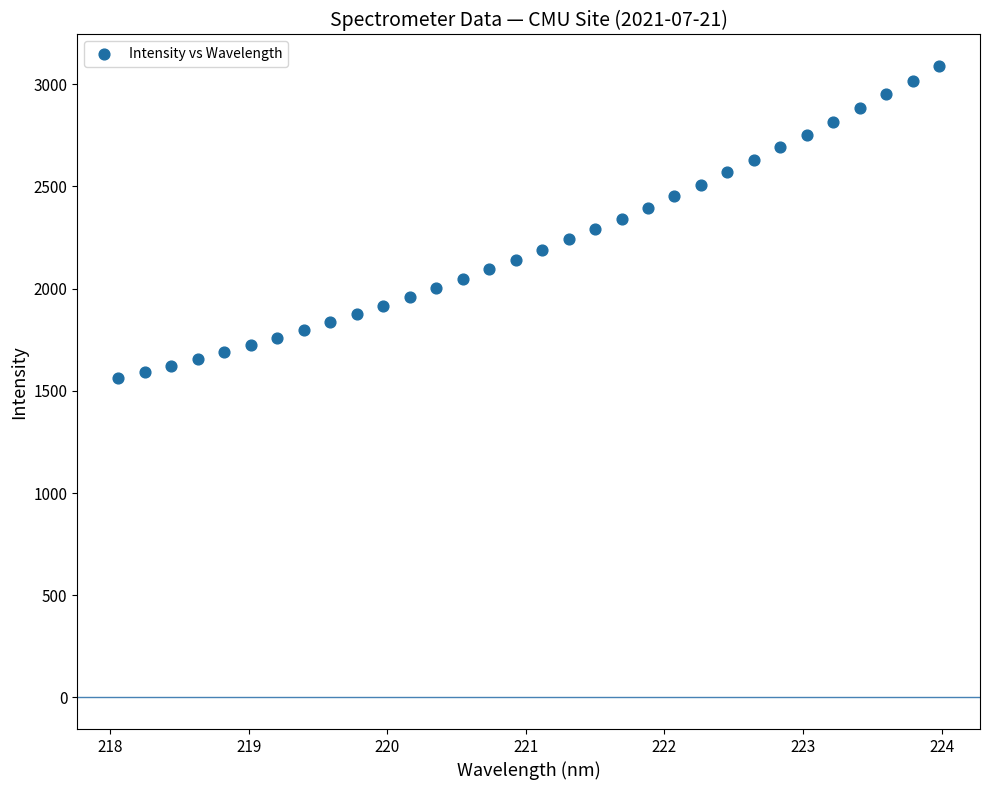

What is the range of X values (max minus min)?

5.9